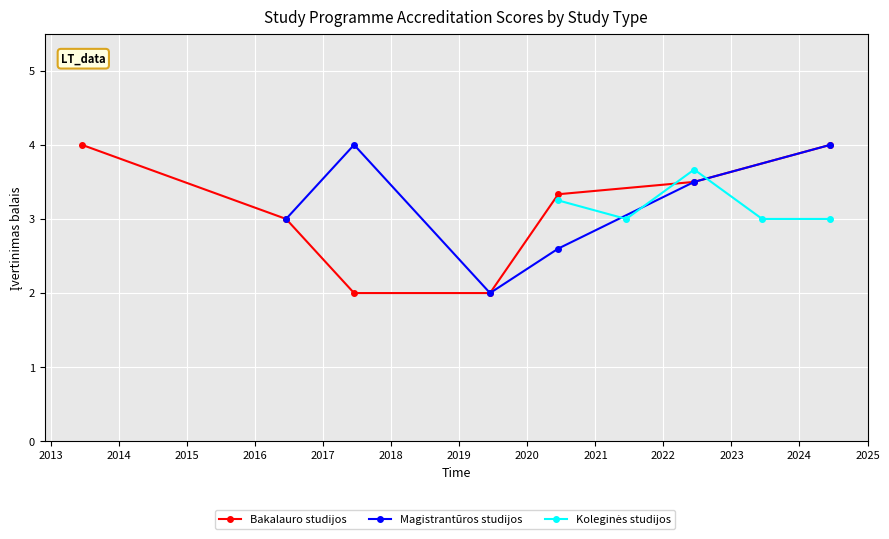

What are all the series names shown in the legend?

Bakalauro studijos, Magistrantūros studijos, Koleginės studijos